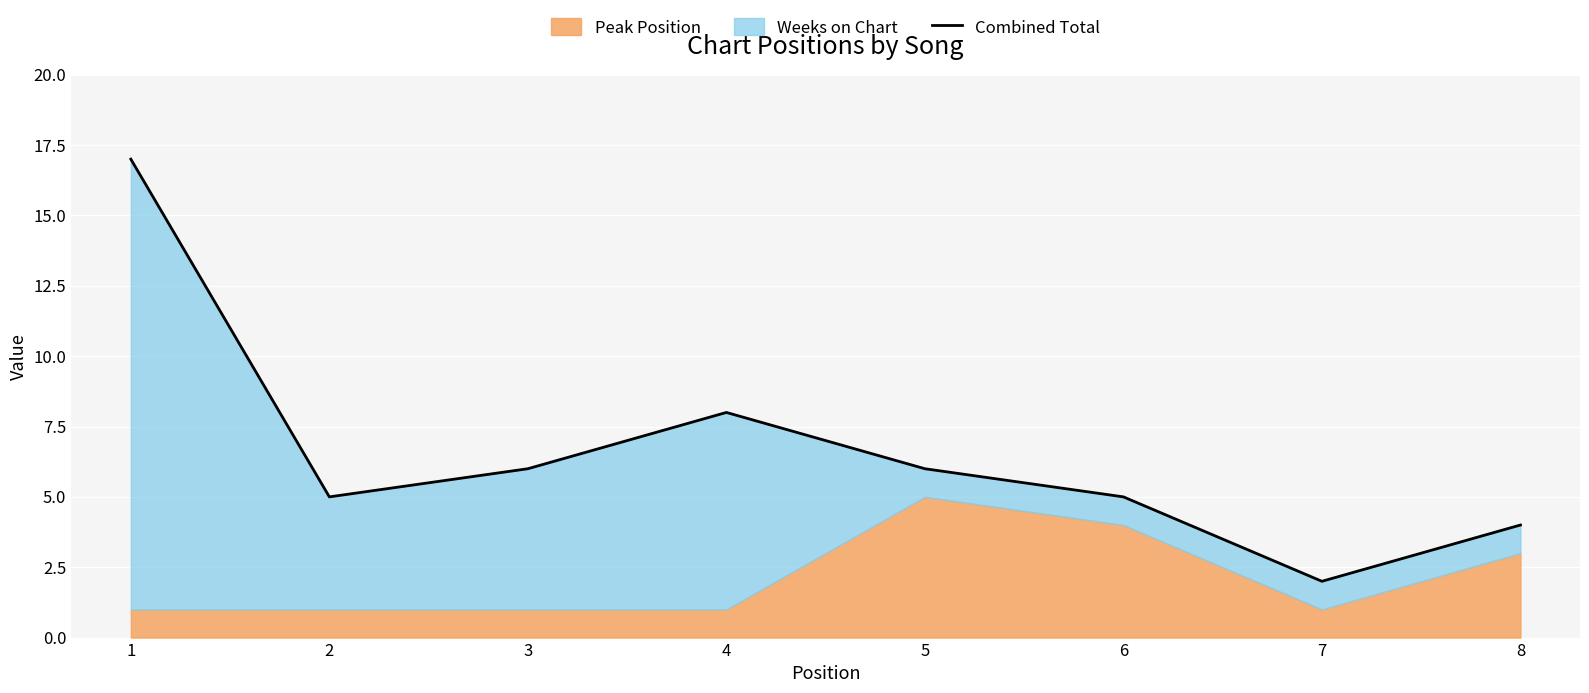

Where is the first local maximum?

4